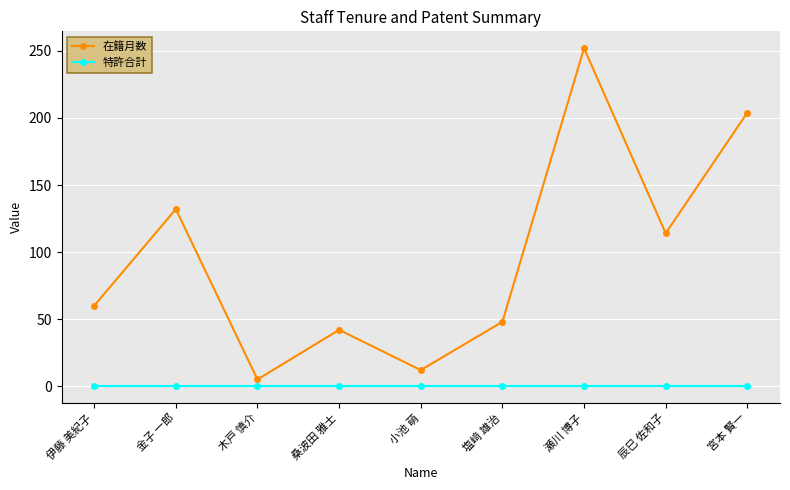

Which series has the largest range (max minus min)?

在籍月数